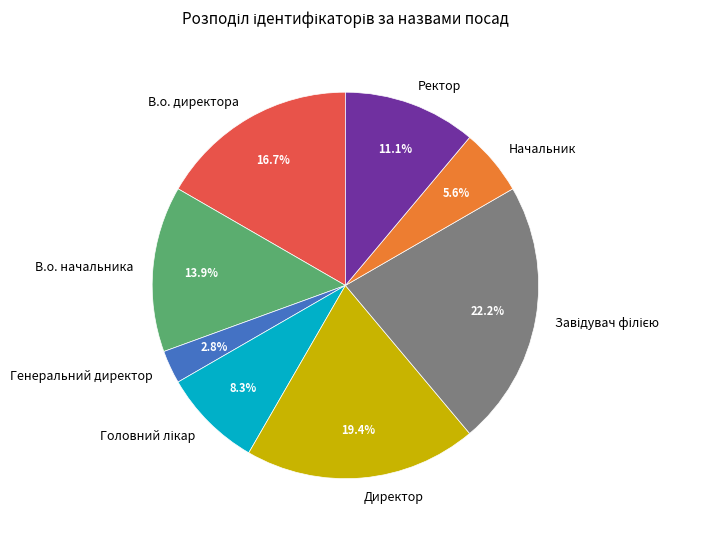

How many slices are in this pie chart?

8